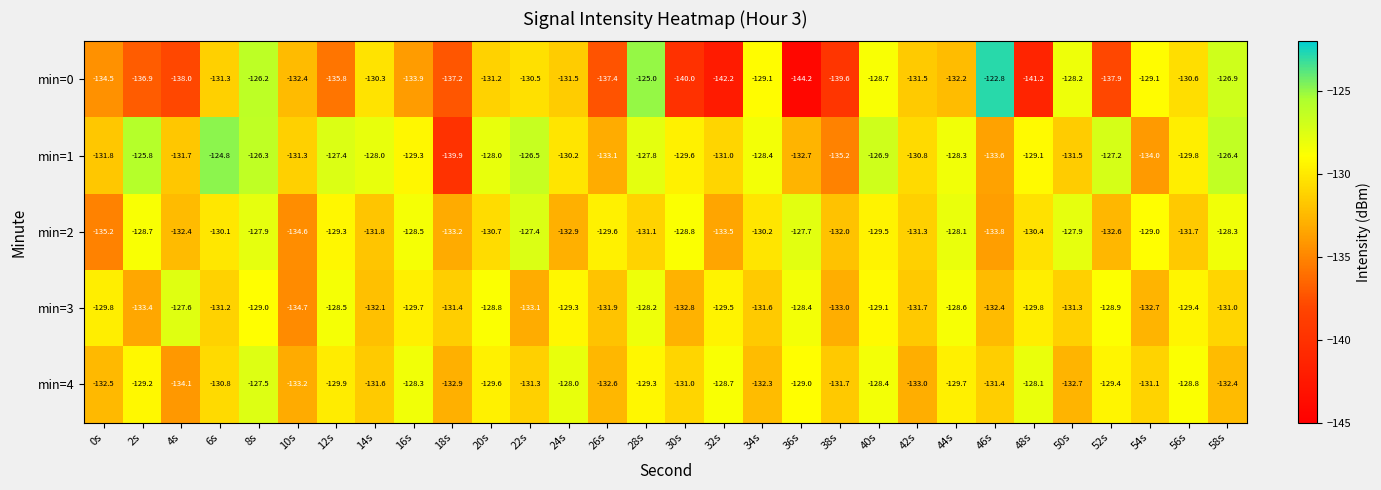

Which series changed the most between 34s and 36s?

min=0